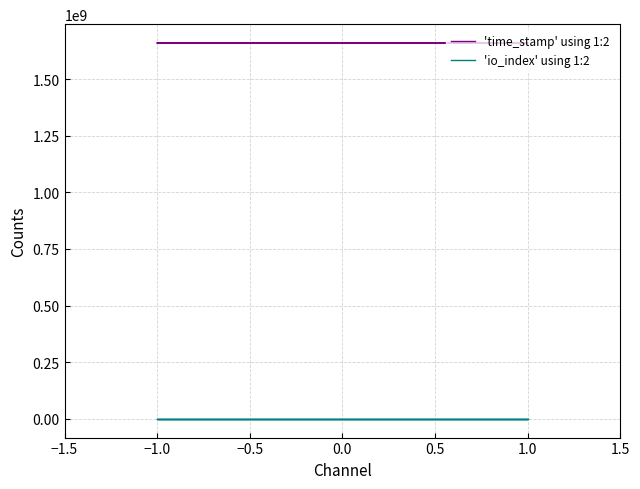

What is the difference between the 'time_stamp' using 1:2 values at 1.0 and −1.0?

42102